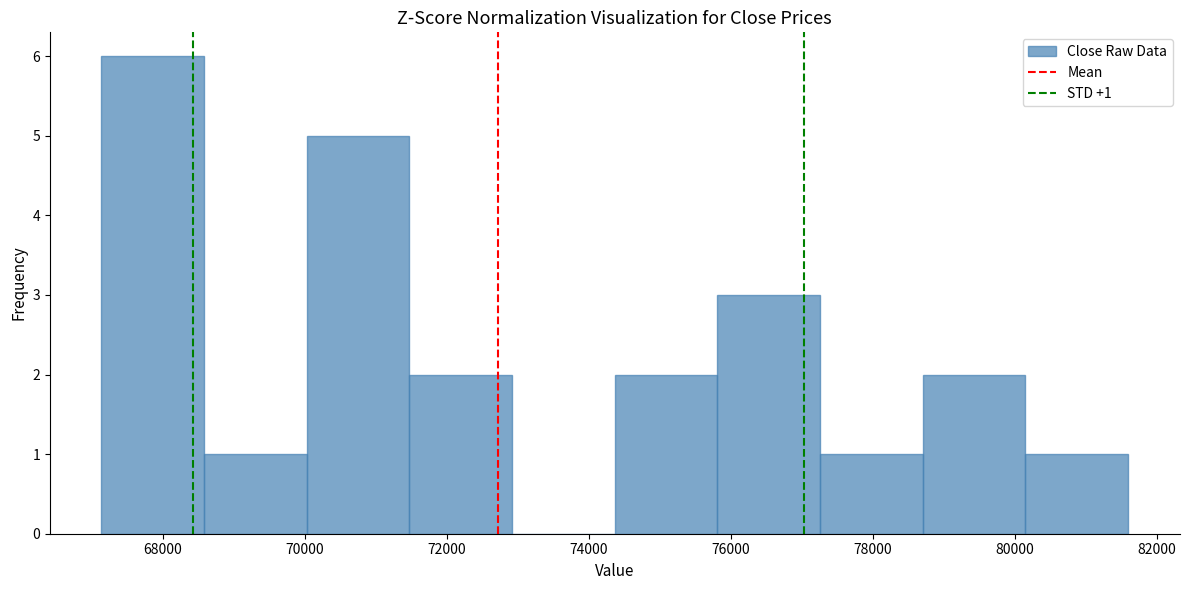

Over which range of the x-axis is the bar tallest?

67200 to 68600